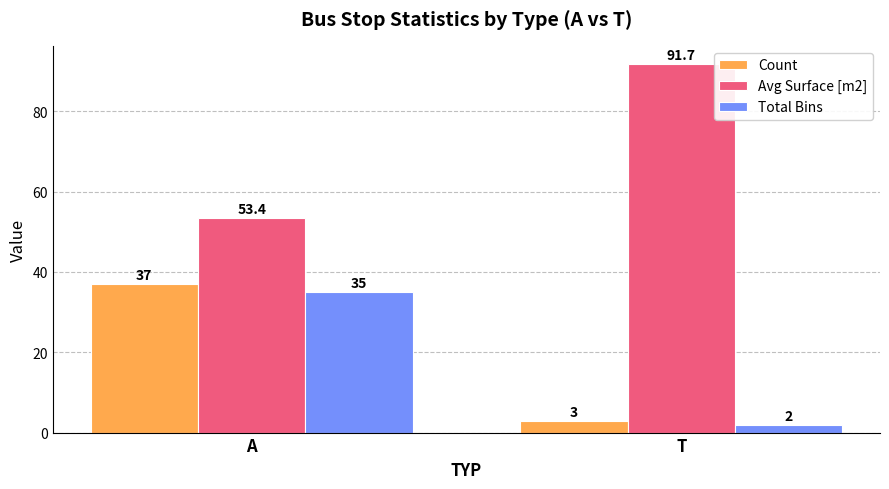

Which series has the largest total across all categories?

Avg Surface [m2]